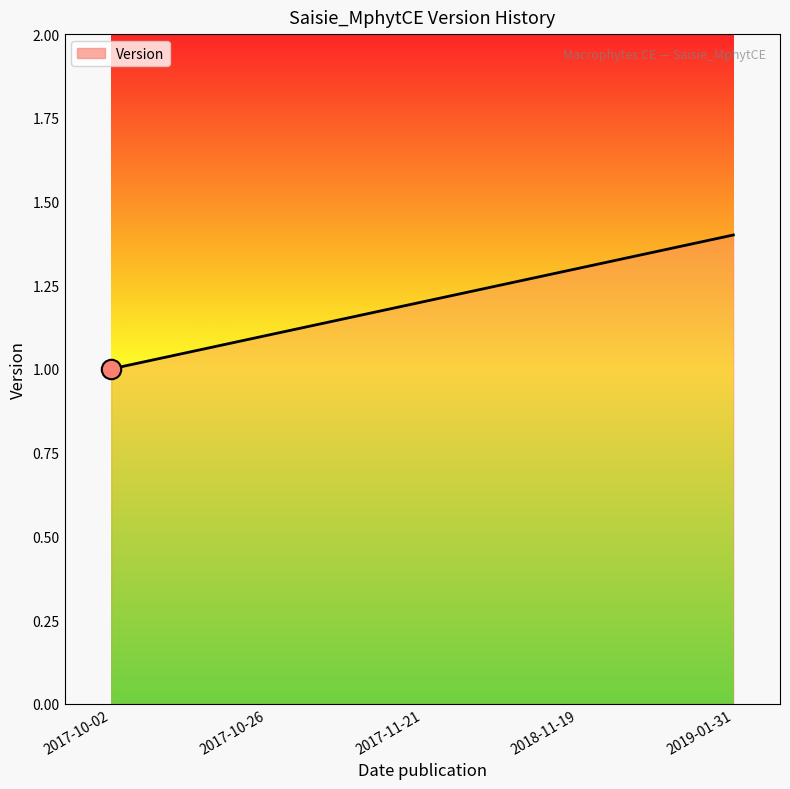

What is the maximum value shown in the chart?

1.4